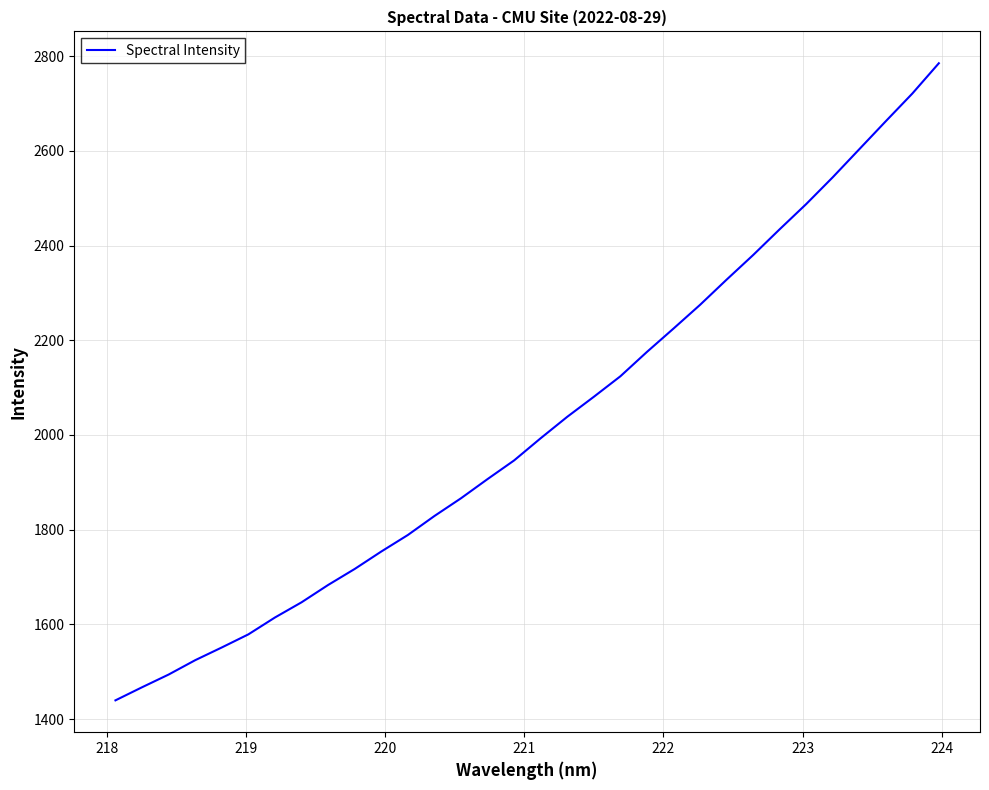

What is the smallest value displayed?

1439.6